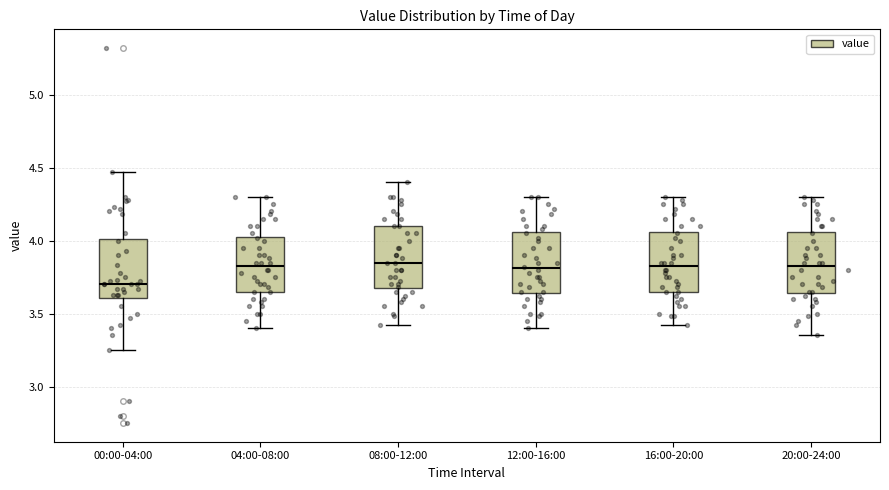

Reading left to right, transcribe this box plot: for each box, give where its median line is, the range the box spans, and where its two whiskers end, as read against the y-axis. The values are not printed on the chart, so give them approximately, as read against the axis.

00:00-04:00: median 3.70, box 3.60 to 4.00, whiskers 3.25 to 4.45
04:00-08:00: median 3.85, box 3.65 to 4.05, whiskers 3.40 to 4.30
08:00-12:00: median 3.85, box 3.65 to 4.10, whiskers 3.40 to 4.40
12:00-16:00: median 3.80, box 3.65 to 4.05, whiskers 3.40 to 4.30
16:00-20:00: median 3.85, box 3.65 to 4.05, whiskers 3.40 to 4.30
20:00-24:00: median 3.85, box 3.65 to 4.05, whiskers 3.35 to 4.30